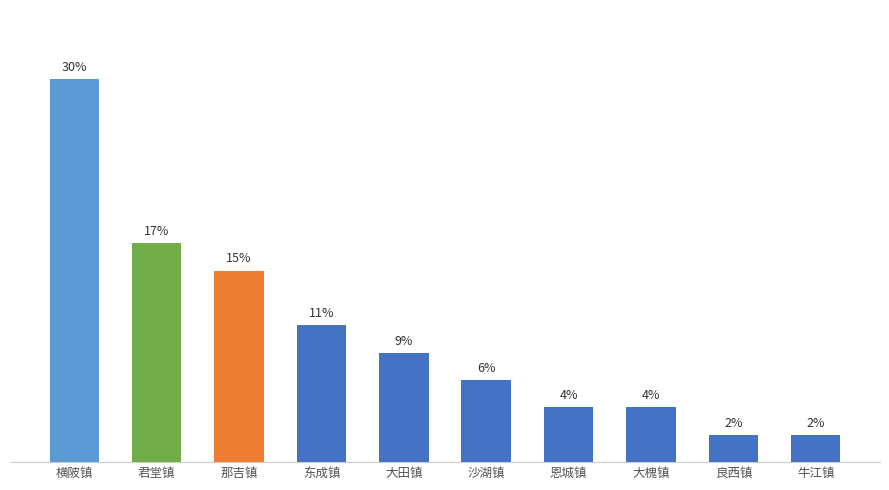

What is the sum of the values at 那吉镇 and 恩城镇?

19.1